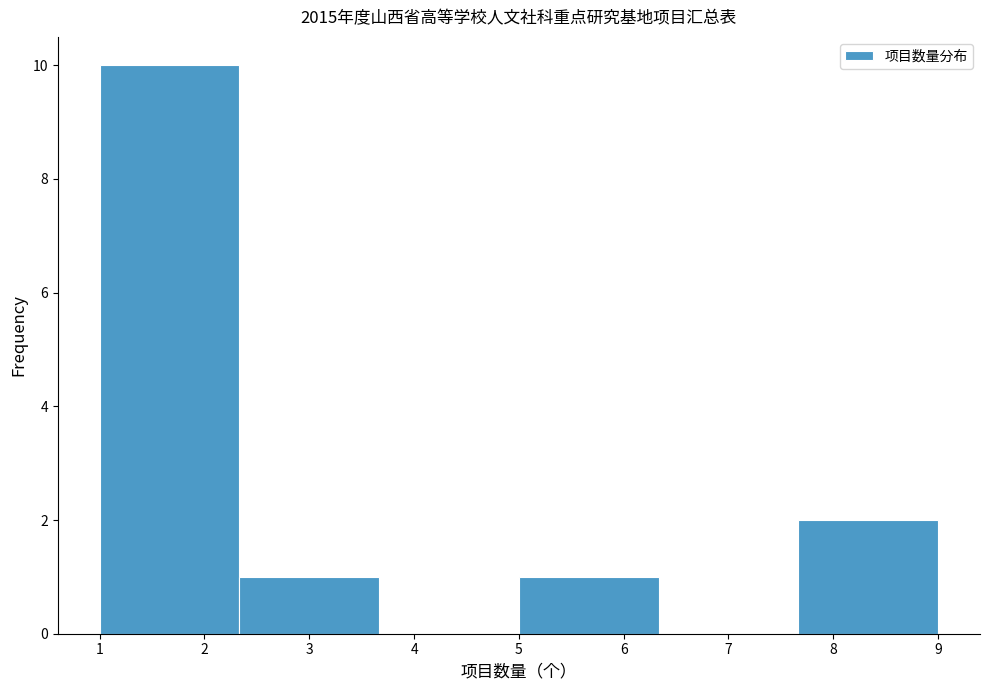

Reading left to right, transcribe this chart: for each bar, give the range it covers on the x-axis and its height. Neither the bar edges nor the heights are printed on the chart, so give them approximately, as read against the axes.

1.0 to 2.3: 10
2.3 to 3.7: 1
3.7 to 5.0: 0
5.0 to 6.3: 1
6.3 to 7.7: 0
7.7 to 9.0: 2